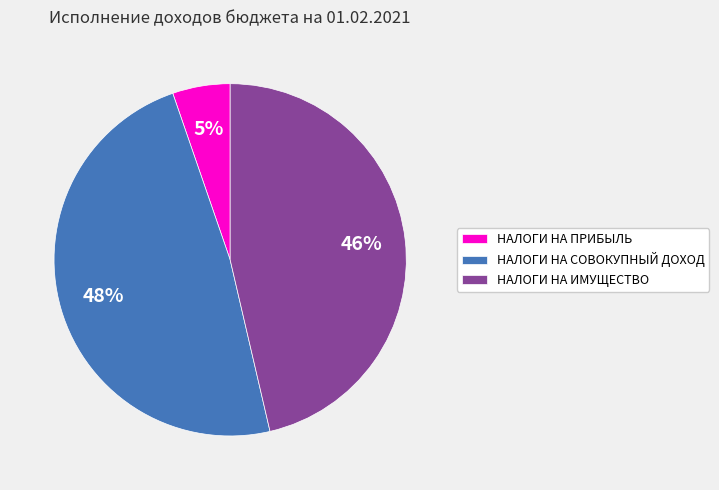

True or false: НАЛОГИ НА СОВОКУПНЫЙ ДОХОД accounts for 48% of the total.

True